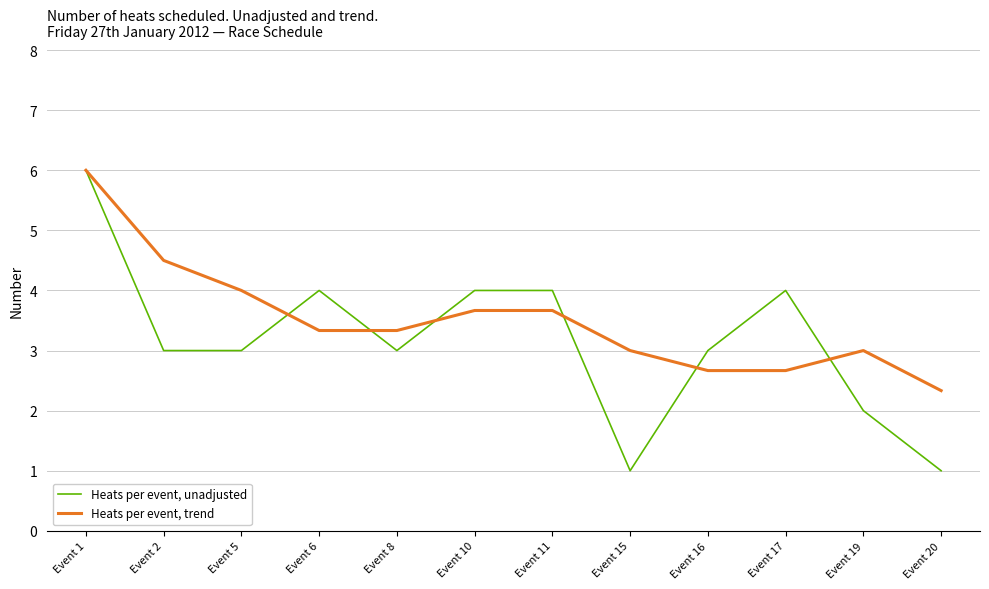

Reading right to left, transcribe all the data shown in this chart.

Heats per event, unadjusted: Event 20=1.0	Event 19=2.0	Event 17=4.0	Event 16=3.0	Event 15=1.0	Event 11=4.0	Event 10=4.0	Event 8=3.0	Event 6=4.0	Event 5=3.0	Event 2=3.0	Event 1=6.0
Heats per event, trend: Event 20=2.3	Event 19=3.0	Event 17=2.7	Event 16=2.7	Event 15=3.0	Event 11=3.7	Event 10=3.7	Event 8=3.3	Event 6=3.3	Event 5=4.0	Event 2=4.5	Event 1=6.0